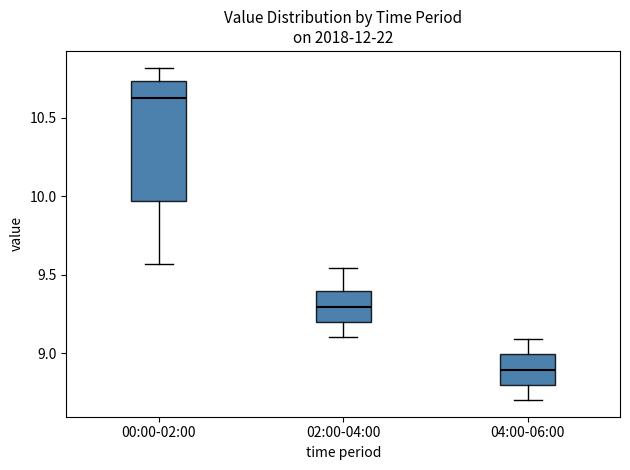

Which box is the tallest, from its lower edge to its upper edge?

00:00-02:00